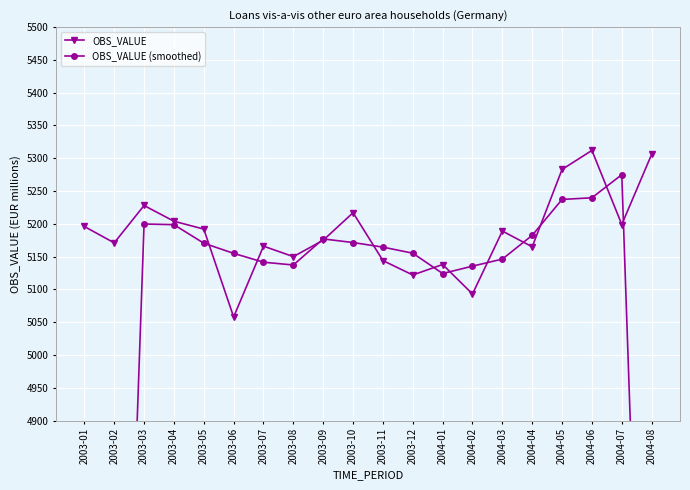

Is this an area chart (filled region under the line)?

No